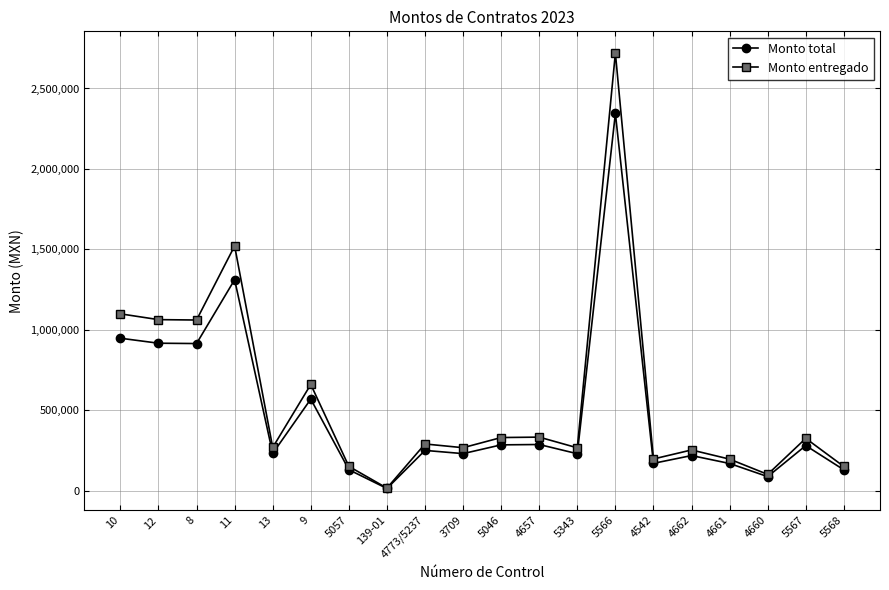

What is the total value across all series at 139-01?

28824.8